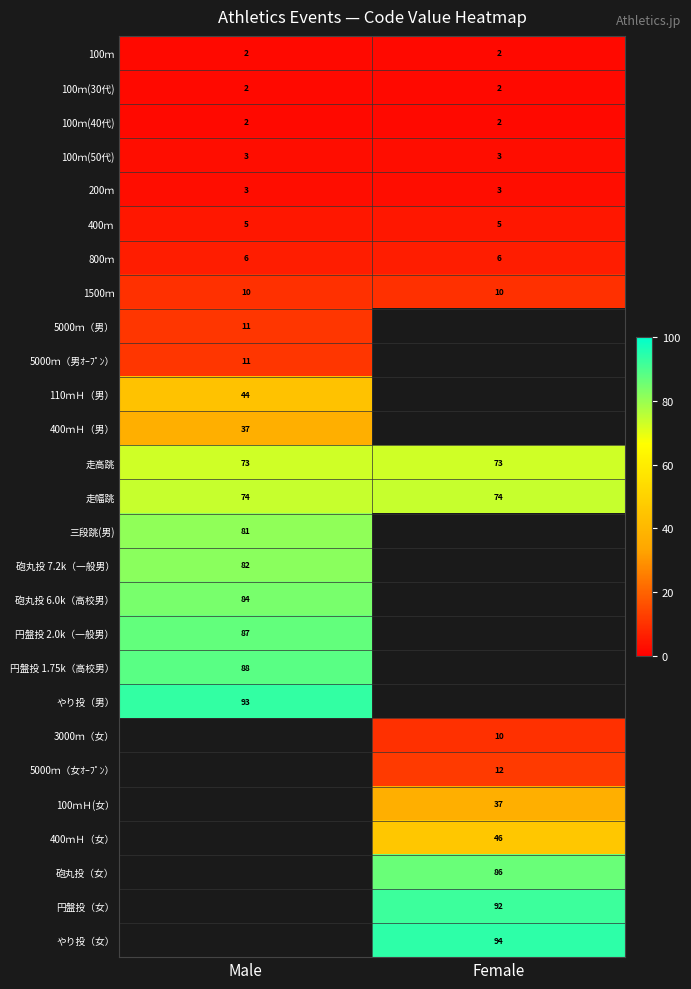

The value of 400ｍＨ（女） at Female is 74. True or false?

False